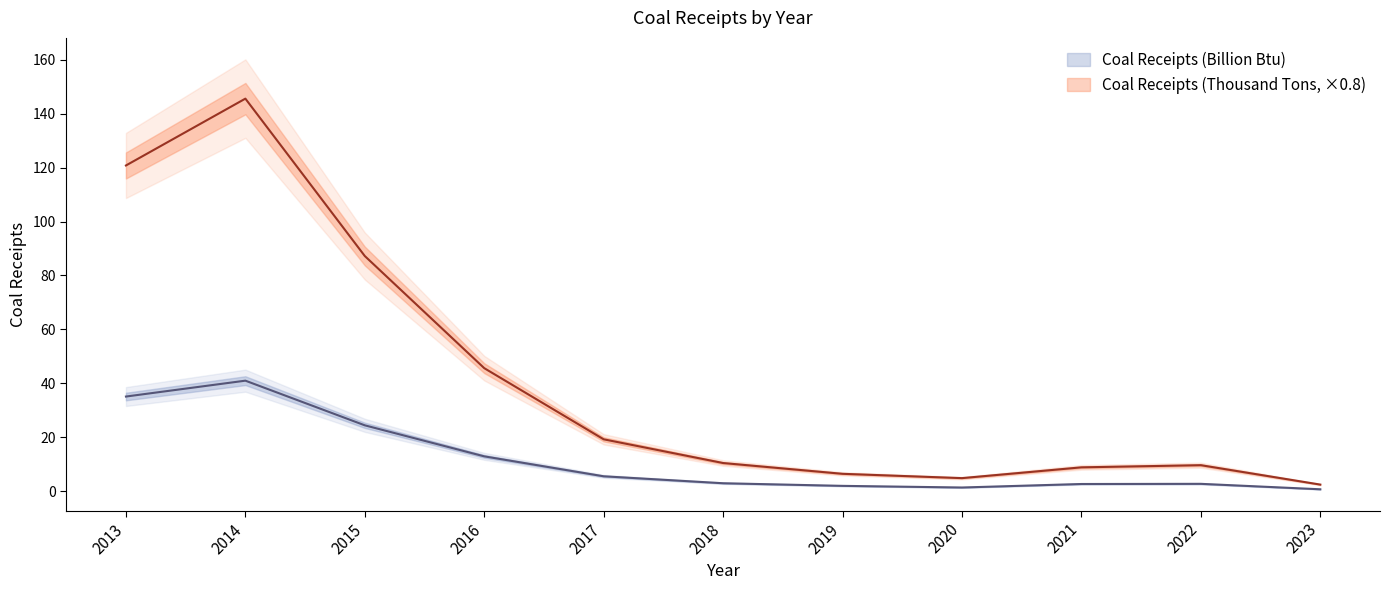

Is the value of Coal Receipts (Thousand Tons) at 2023 greater than the value of Coal Receipts (Billion Btu) at 2023?

Yes